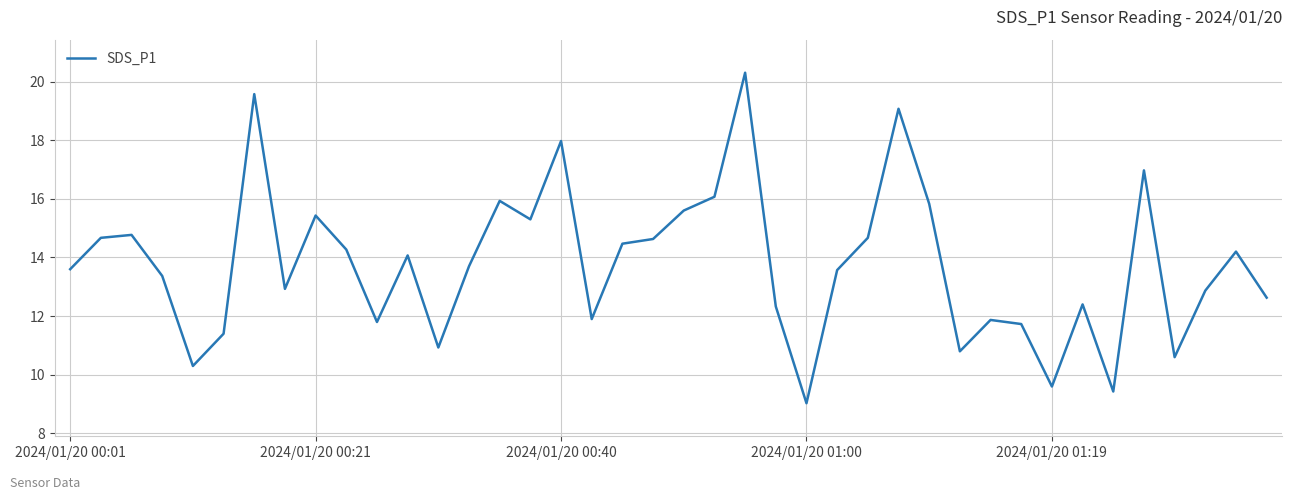

What is the minimum value shown in the chart?

9.0